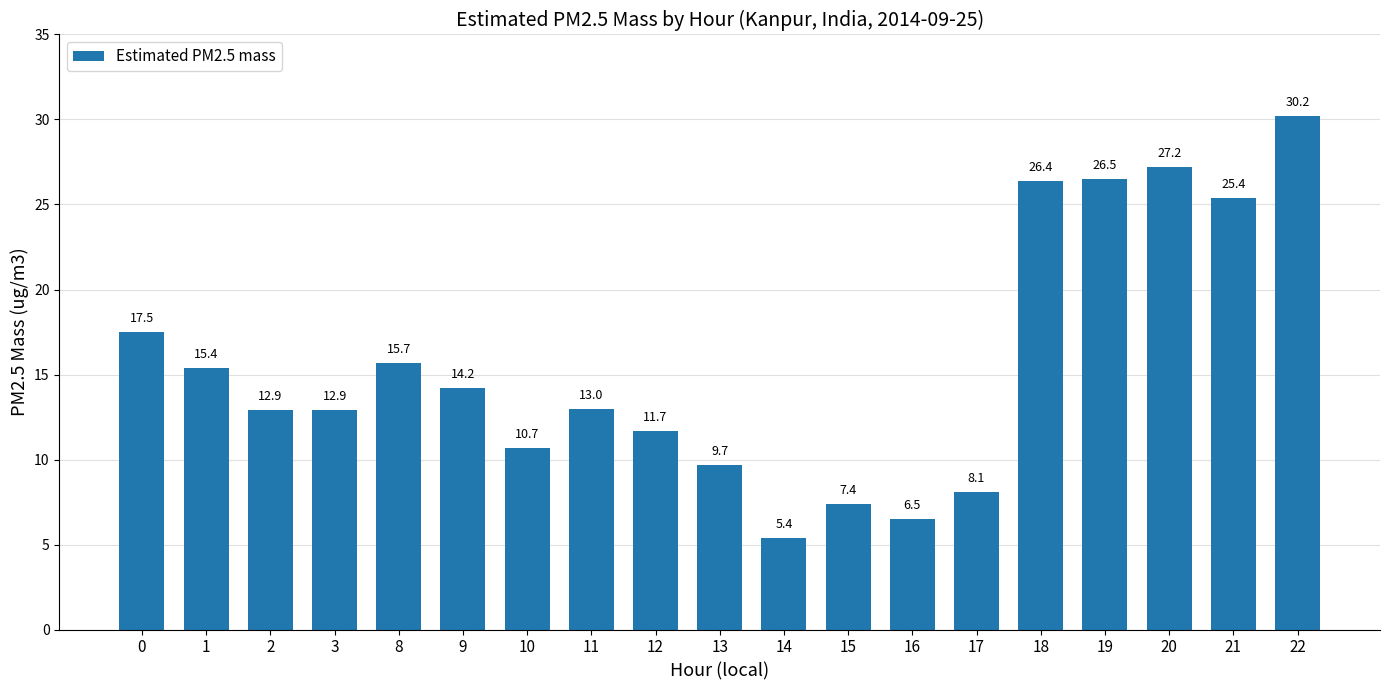

Is it true that the value at 17 is 3.2?

False